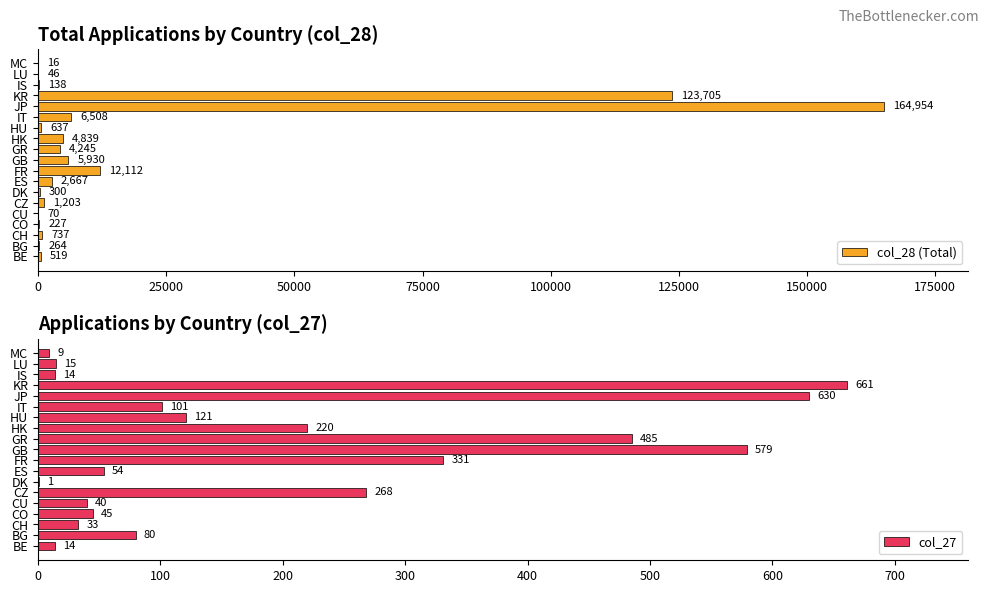

What is the average value of the col_28 (Total) series?

17322